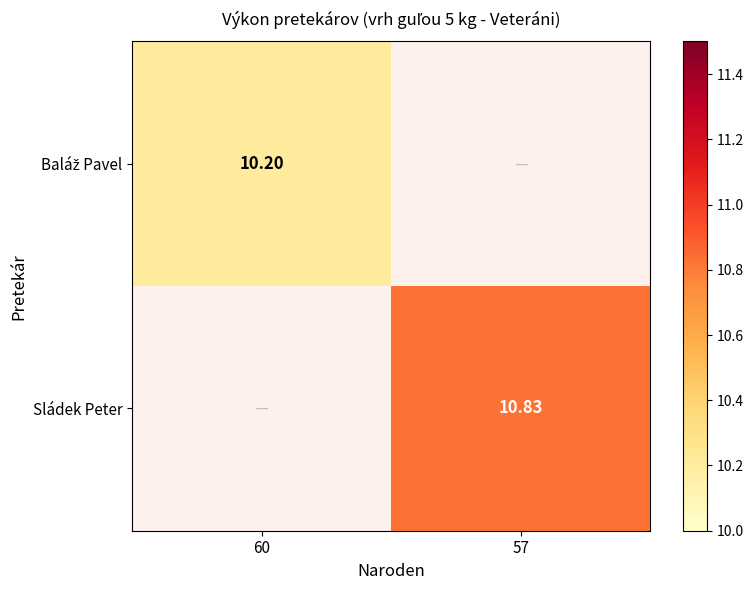

Which category has the highest value across all series?

57